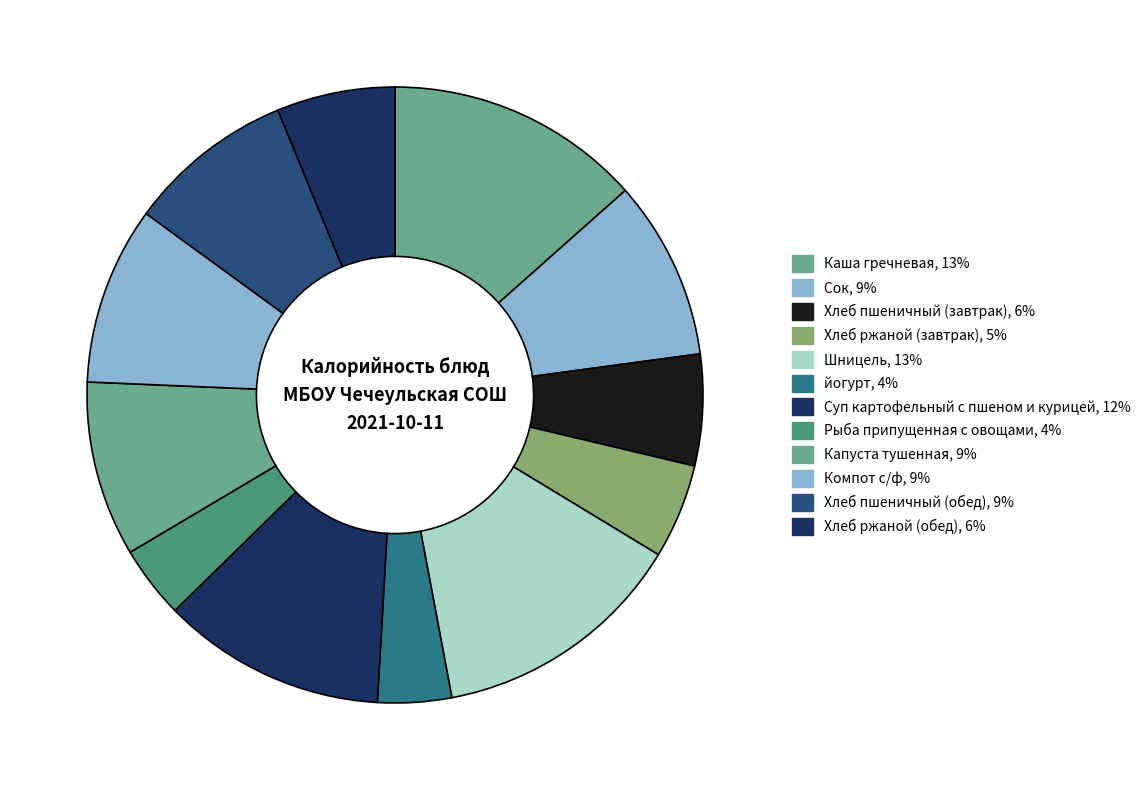

Does any single category account for the majority?

No